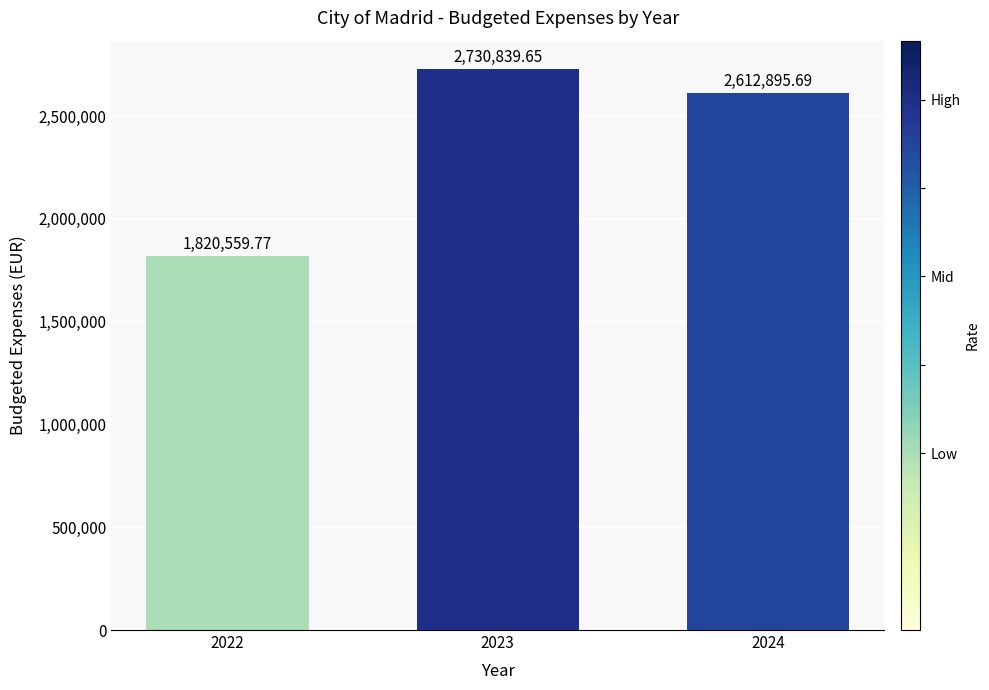

List the labels in order of value, smallest first.

2022, 2024, 2023